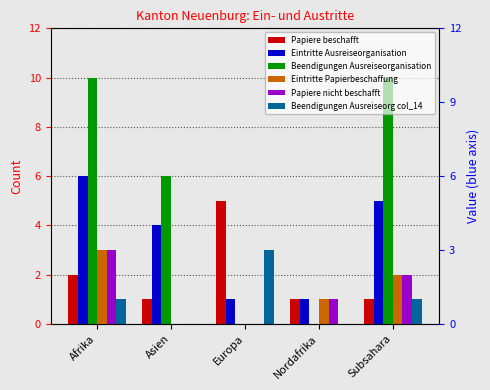

Is the value of Papiere beschafft at Asien greater than the value of Papiere nicht beschafft at Asien?

Yes